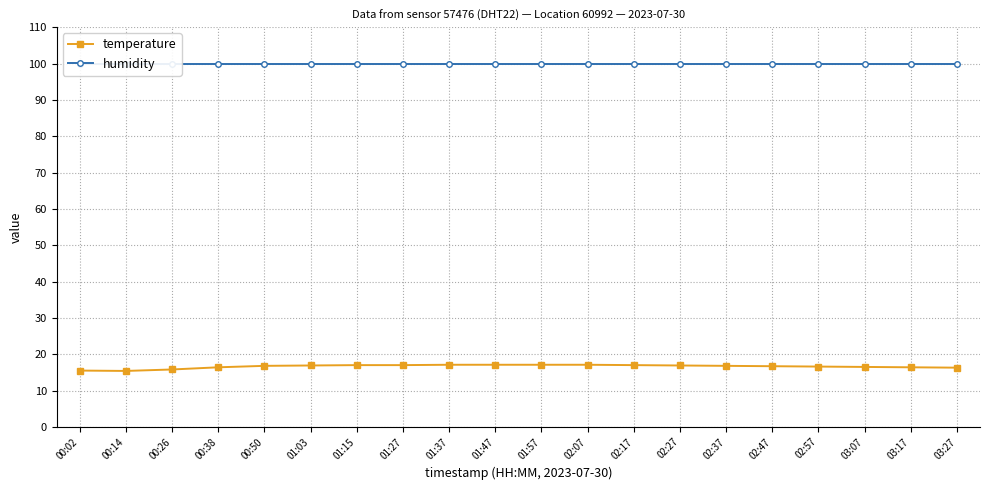

What is the value of the humidity point at the 7th from the left?

99.9